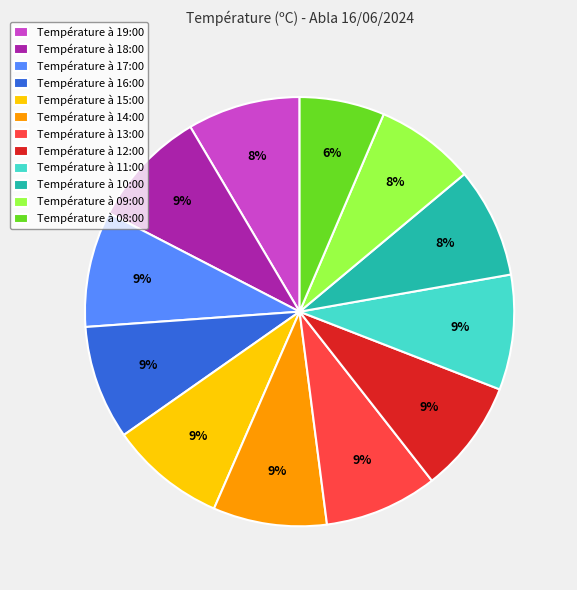

Is the sum of Température à 10:00 and Température à 15:00 greater than half?

No